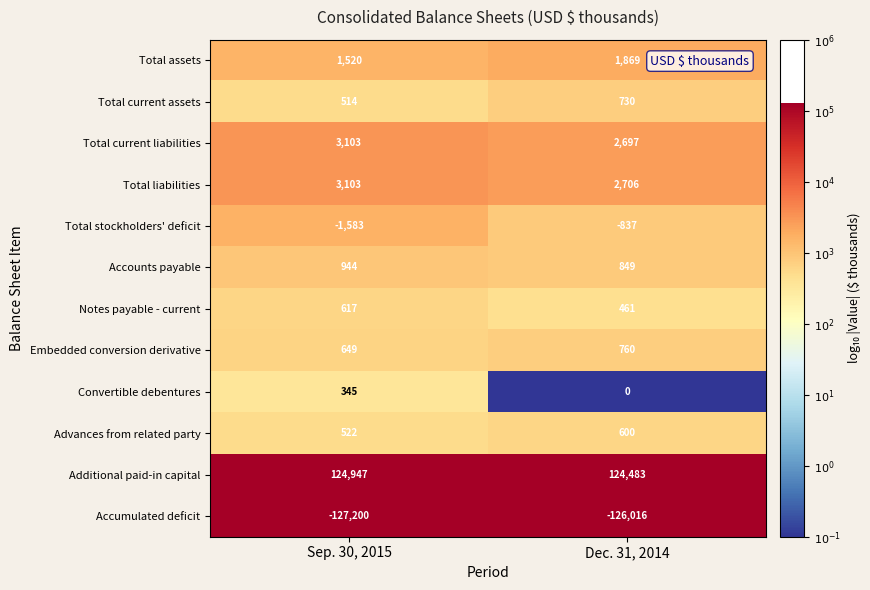

True or false: Accounts payable has a value of 1462 at Dec. 31, 2014.

False